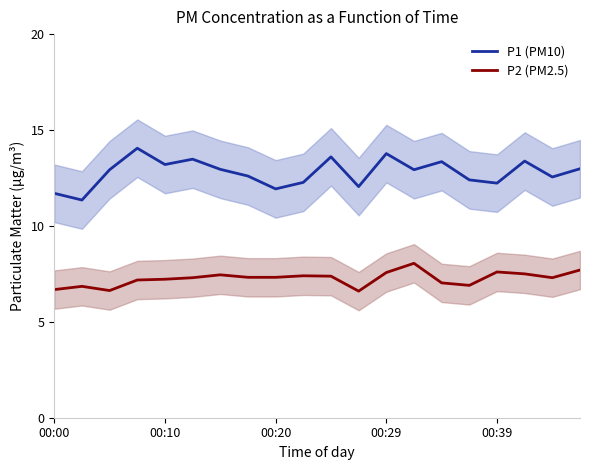

What is the highest value of the P2 (PM2.5) series?

8.1